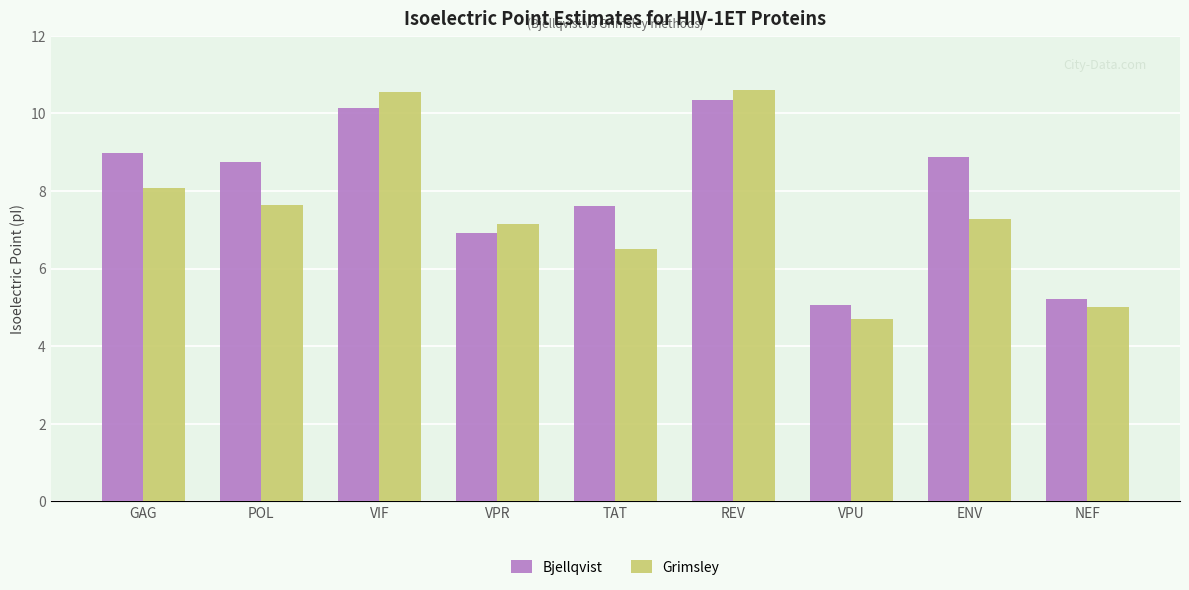

True or false: Grimsley has a value of 17.7 at VIF.

False